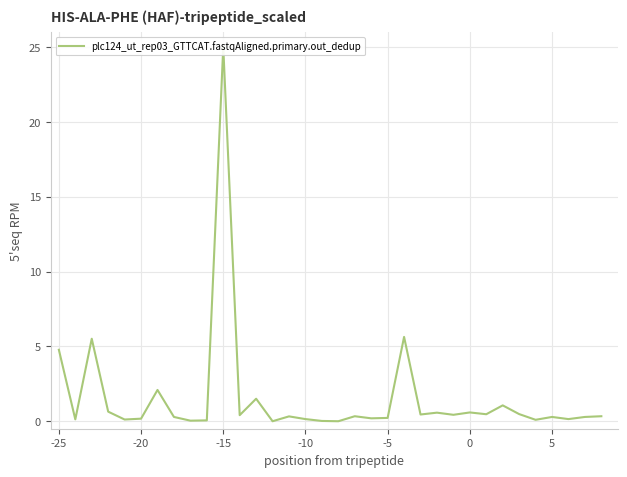

Is it true that the value at -25 is 6.8?

False